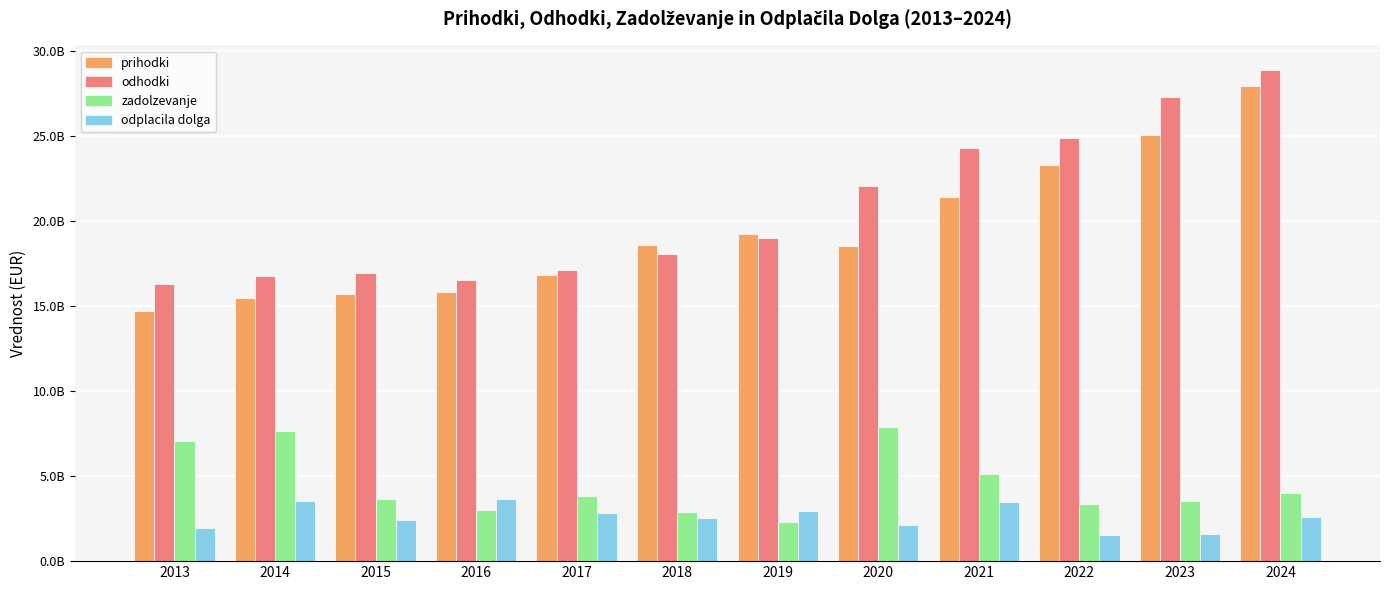

Is the value of zadolzevanje at 2024 greater than the value of odhodki at 2021?

No